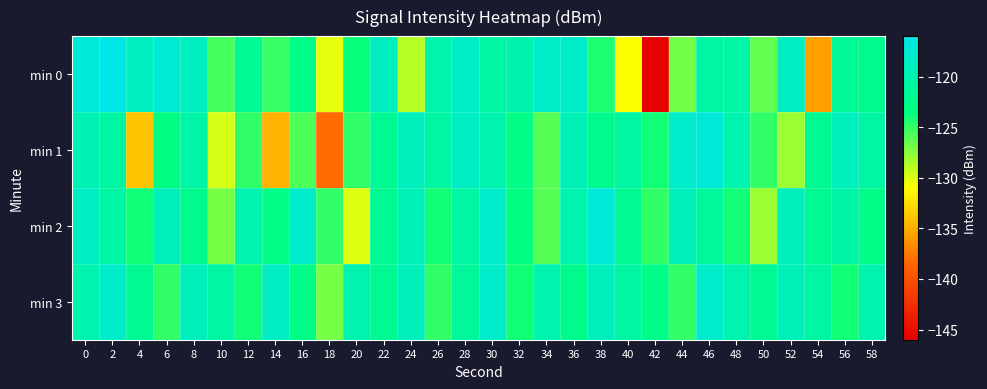

Reading right to left, extract all data points from this chart.

min 0: 58=-122.5	56=-122.0	54=-135.6	52=-118.7	50=-126.4	48=-120.8	46=-120.7	44=-126.9	42=-145.9	40=-131.0	38=-124.4	36=-118.0	34=-118.2	32=-120.1	30=-121.0	28=-118.1	26=-120.4	24=-128.8	22=-118.7	20=-123.8	18=-130.2	16=-123.0	14=-125.0	12=-122.0	10=-125.6	8=-118.8	6=-117.4	4=-118.9	2=-116.0	0=-117.0
min 1: 58=-121.0	56=-119.0	54=-122.0	52=-128.0	50=-125.0	48=-120.0	46=-117.0	44=-118.0	42=-124.0	40=-121.0	38=-122.5	36=-119.5	34=-126.0	32=-123.0	30=-120.0	28=-118.5	26=-121.0	24=-119.0	22=-122.0	20=-125.0	18=-138.2	16=-125.8	14=-134.6	12=-125.0	10=-129.7	8=-120.6	6=-123.3	4=-133.8	2=-120.9	0=-119.7
min 2: 58=-123.0	56=-120.5	54=-122.0	52=-119.0	50=-128.0	48=-124.0	46=-121.5	44=-119.0	42=-125.0	40=-122.0	38=-117.0	36=-120.0	34=-126.0	32=-123.5	30=-118.0	28=-121.0	26=-124.0	24=-119.5	22=-122.0	20=-130.0	18=-125.0	16=-118.0	14=-123.0	12=-120.0	10=-127.0	8=-122.5	6=-119.0	4=-124.0	2=-121.0	0=-118.5
min 3: 58=-120.0	56=-124.0	54=-121.0	52=-119.5	50=-122.0	48=-120.0	46=-118.0	44=-125.0	42=-123.0	40=-121.0	38=-119.0	36=-122.5	34=-120.0	32=-124.0	30=-118.0	28=-121.5	26=-125.0	24=-119.0	22=-122.0	20=-120.0	18=-127.0	16=-123.0	14=-118.5	12=-124.0	10=-121.0	8=-119.0	6=-125.0	4=-122.0	2=-118.0	0=-120.0